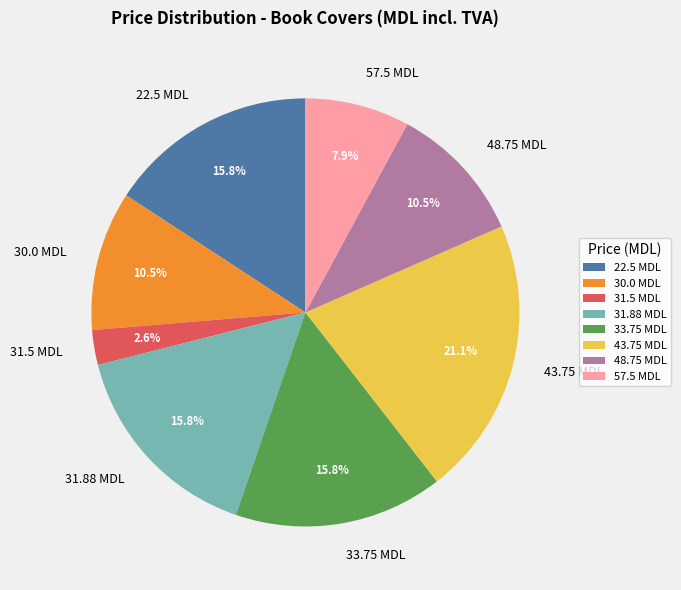

What is the total percentage of 30.0 MDL and 31.88 MDL?

26.3%